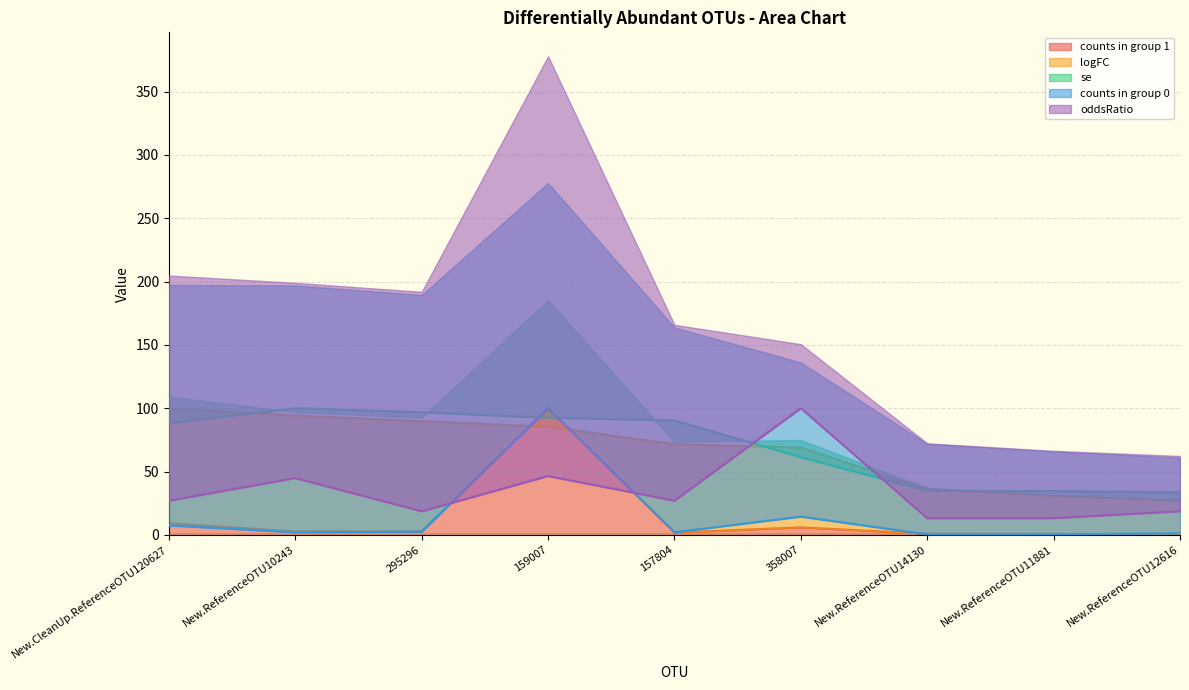

Is it true that counts in group 1 equals 0.7 at New.ReferenceOTU11881?

True